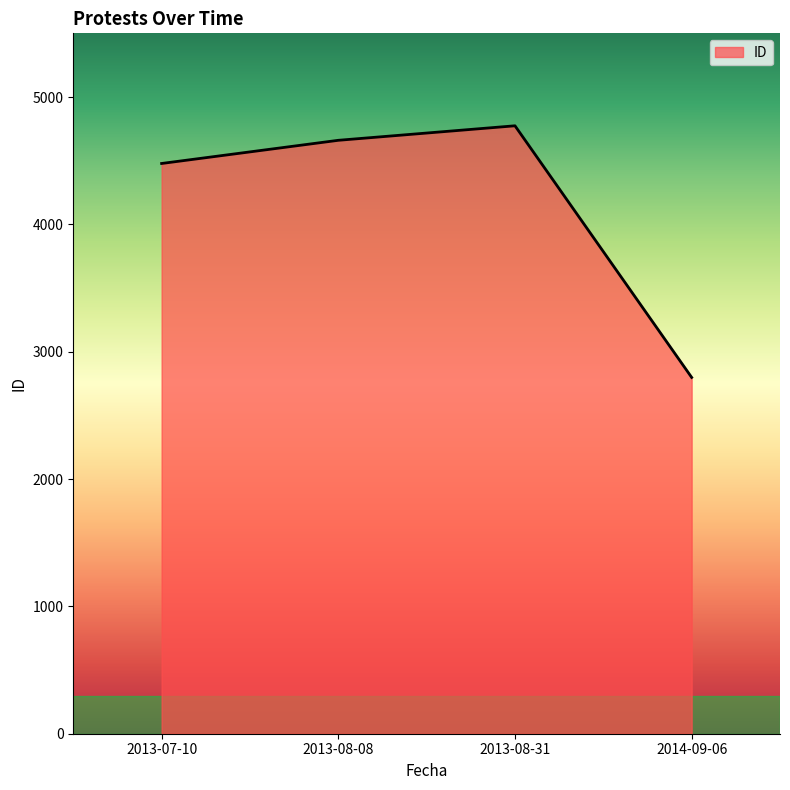

What position from the right is 2014-09-06?

1